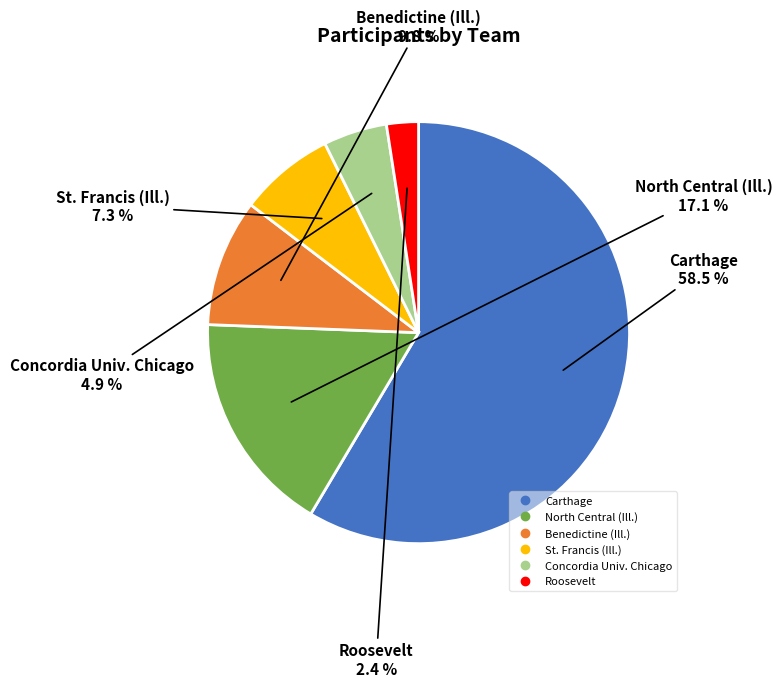

What is the majority slice?

Carthage